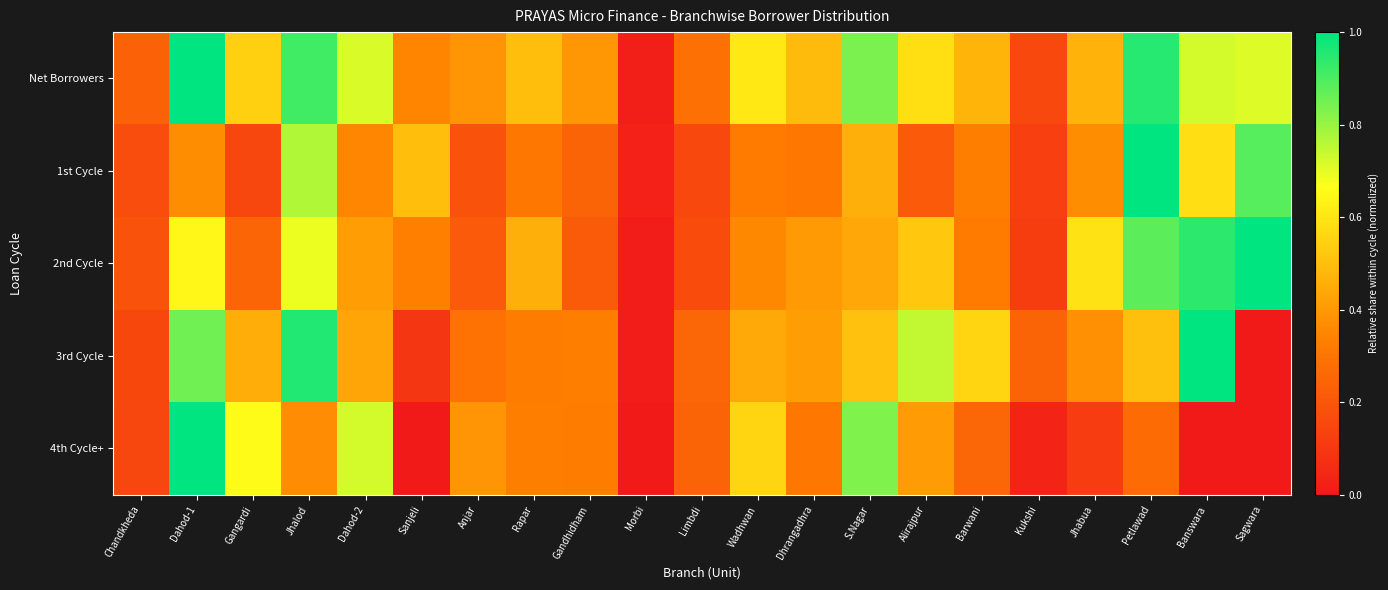

At which category is the sum across all series the highest?

Dahod-1